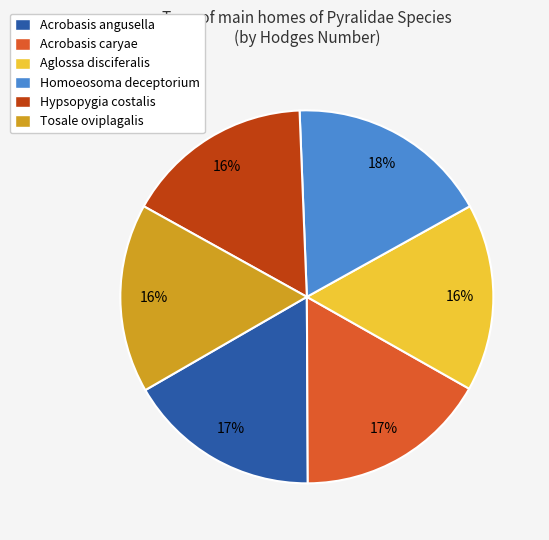

Which category has the biggest portion of the pie?

Homoeosoma deceptorium